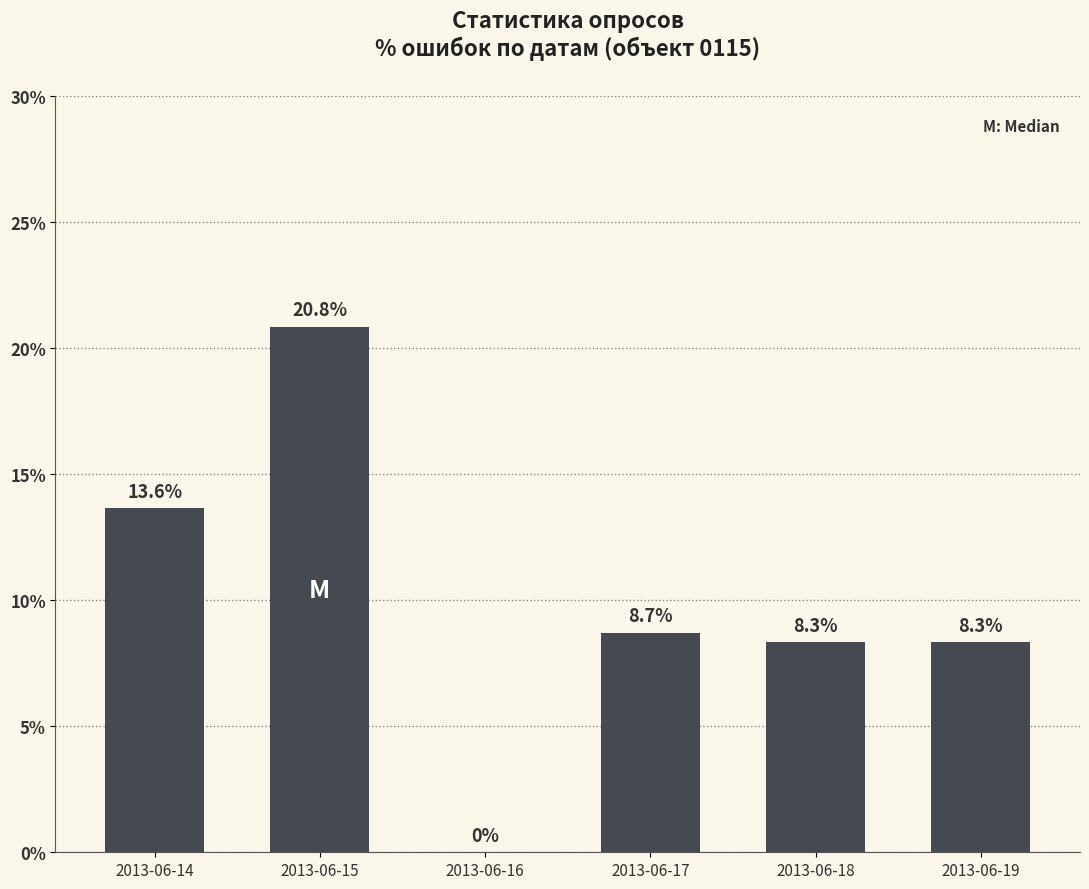

True or false: the data shows 12.0 at 2013-06-16.

False